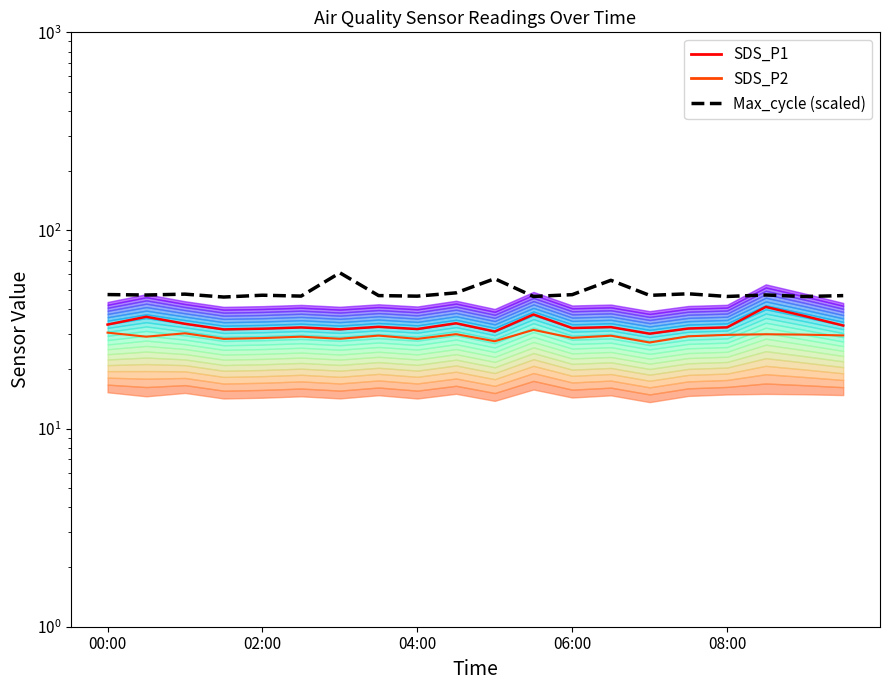

True or false: Max_cycle (scaled) and SDS_P2 intersect in this chart.

False